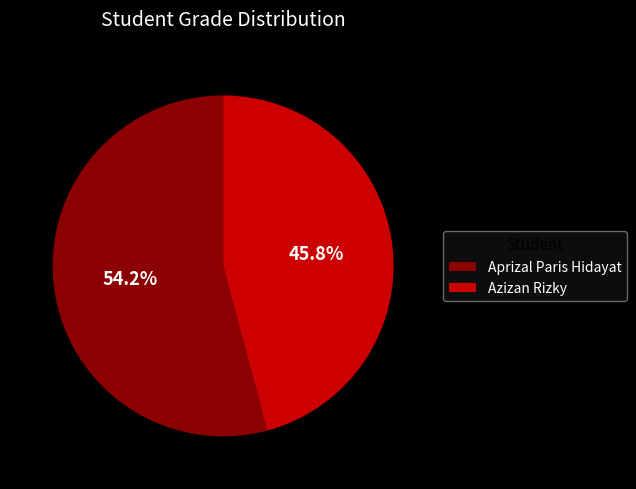

True or false: Azizan Rizky accounts for 46% of the total.

True